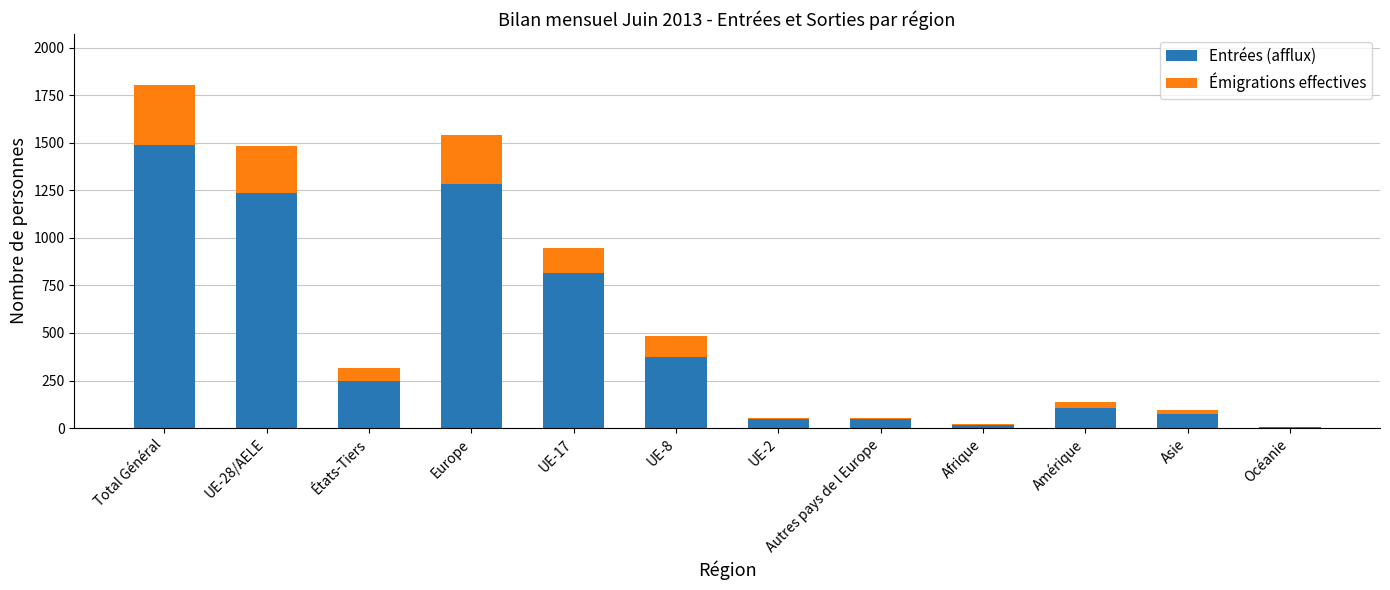

What is the highest value of the Entrées (afflux) series?

1486